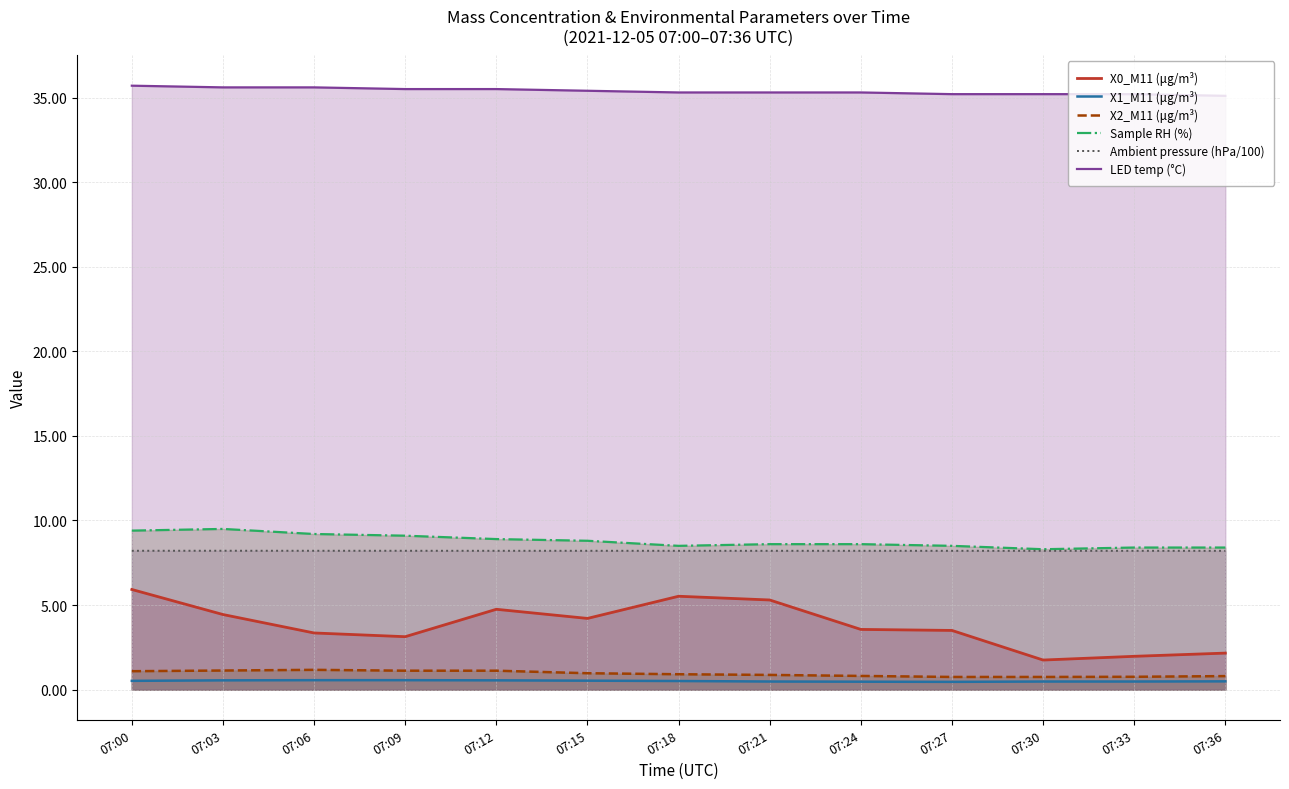

True or false: X1_M11 (μg/m³) has a value of 0.9 at 07:12.

False